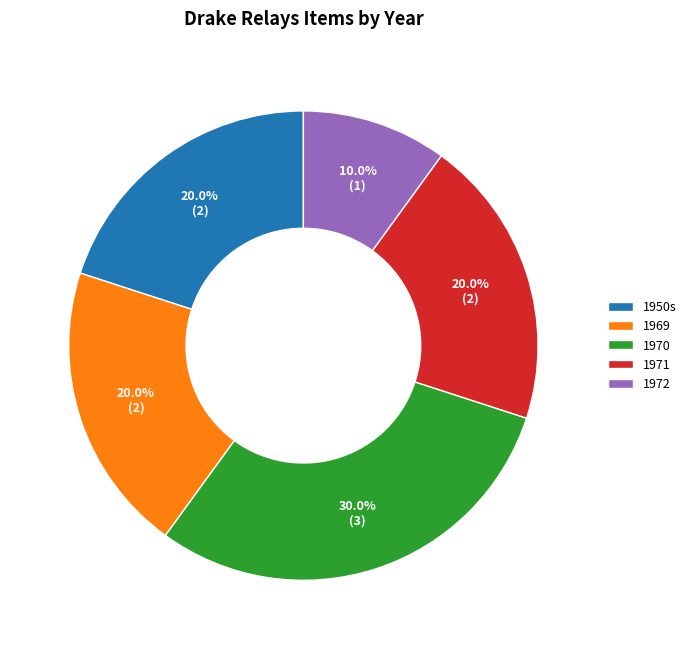

Is 1972 the majority of the pie?

No